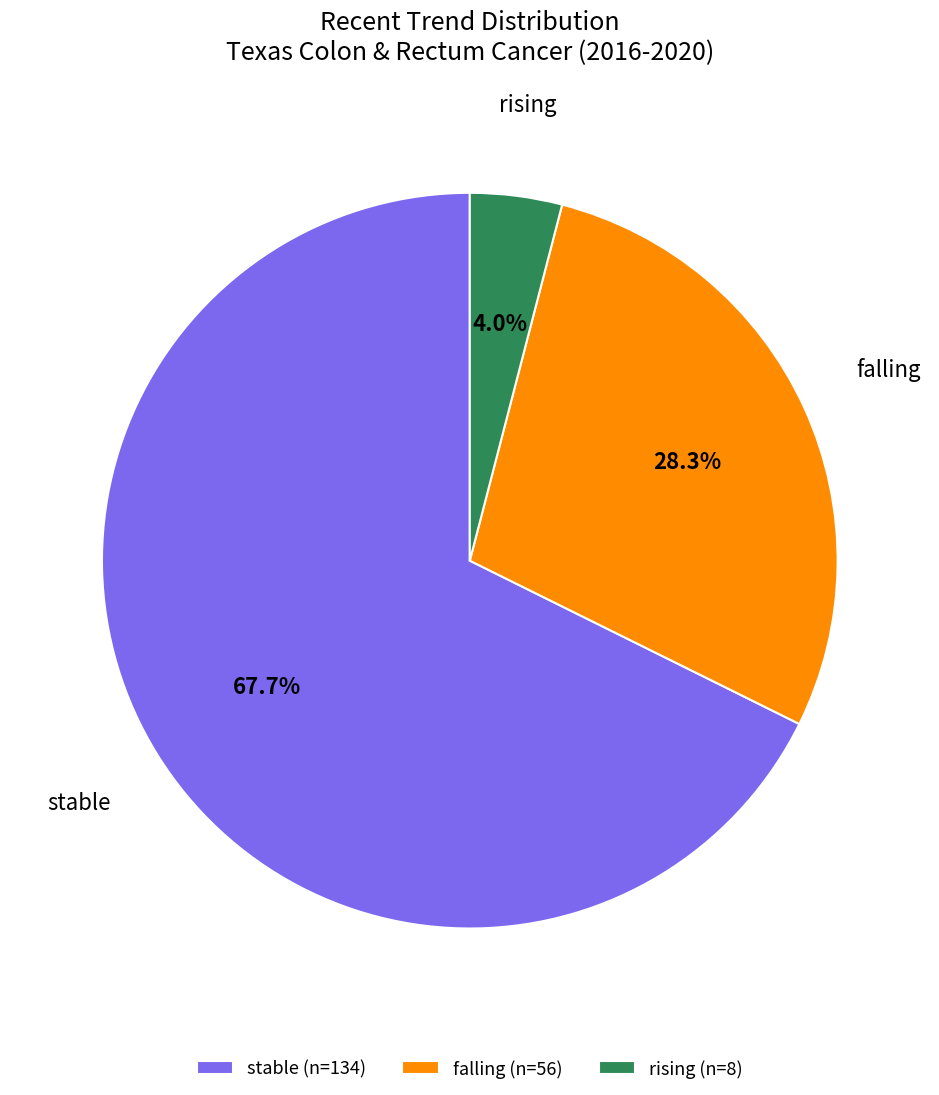

Which category accounts for the majority?

stable